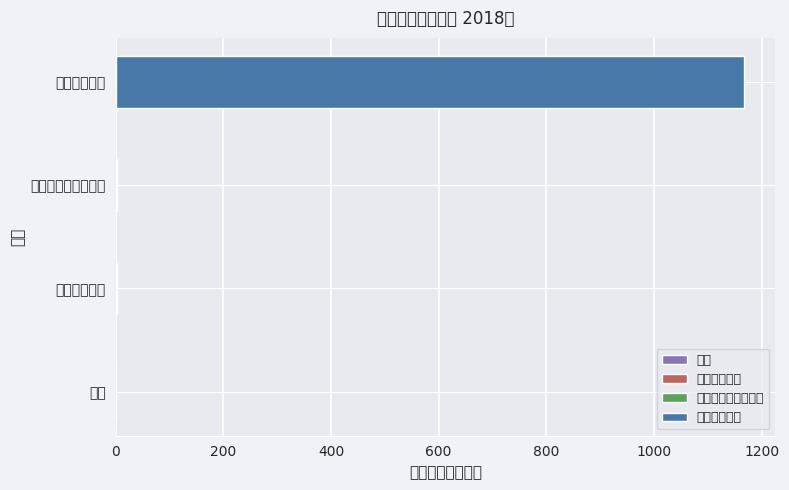

Where is 本年收入合计 nearest to the value 586?

民政管理事务